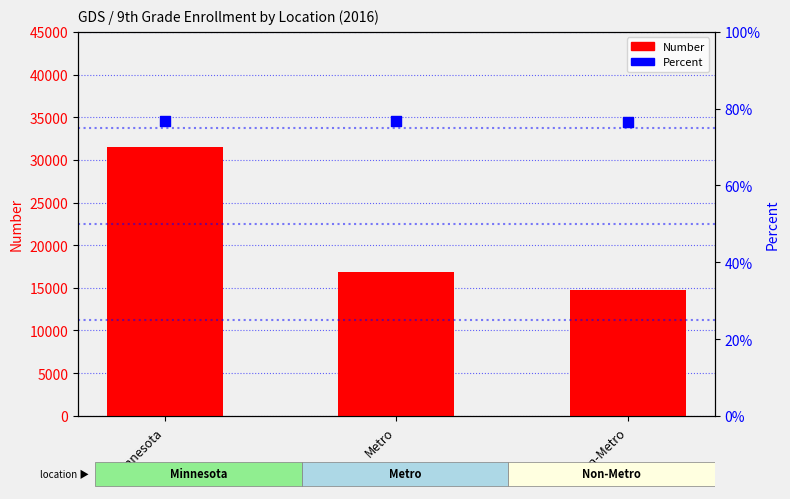

At how many categories does at least one series exceed 29845?

1